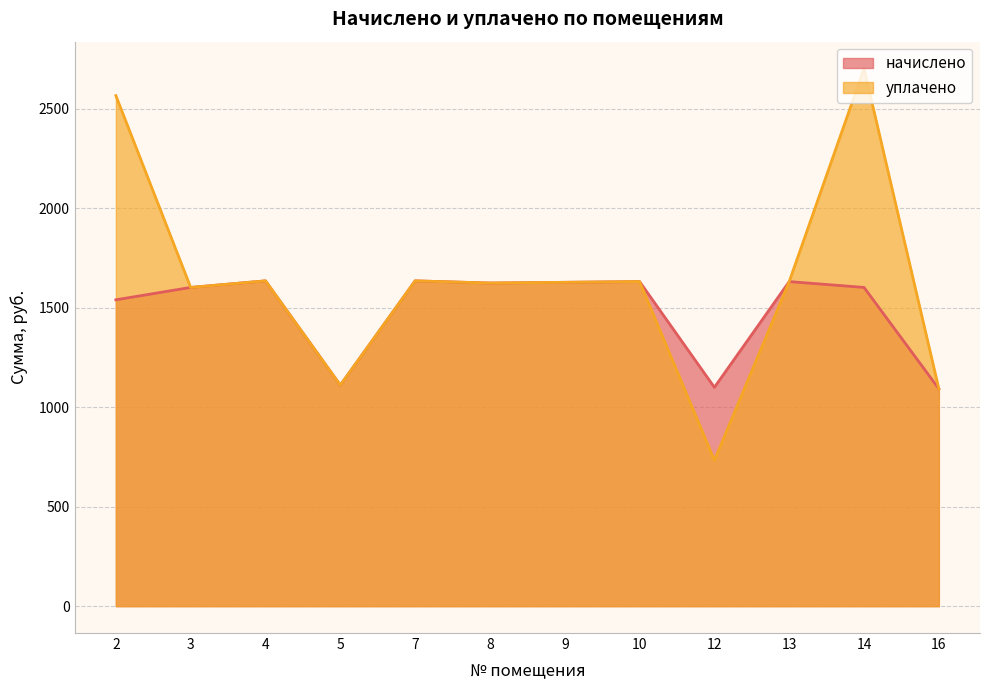

At 16, list the series in order from smallest to largest.

начислено, уплачено